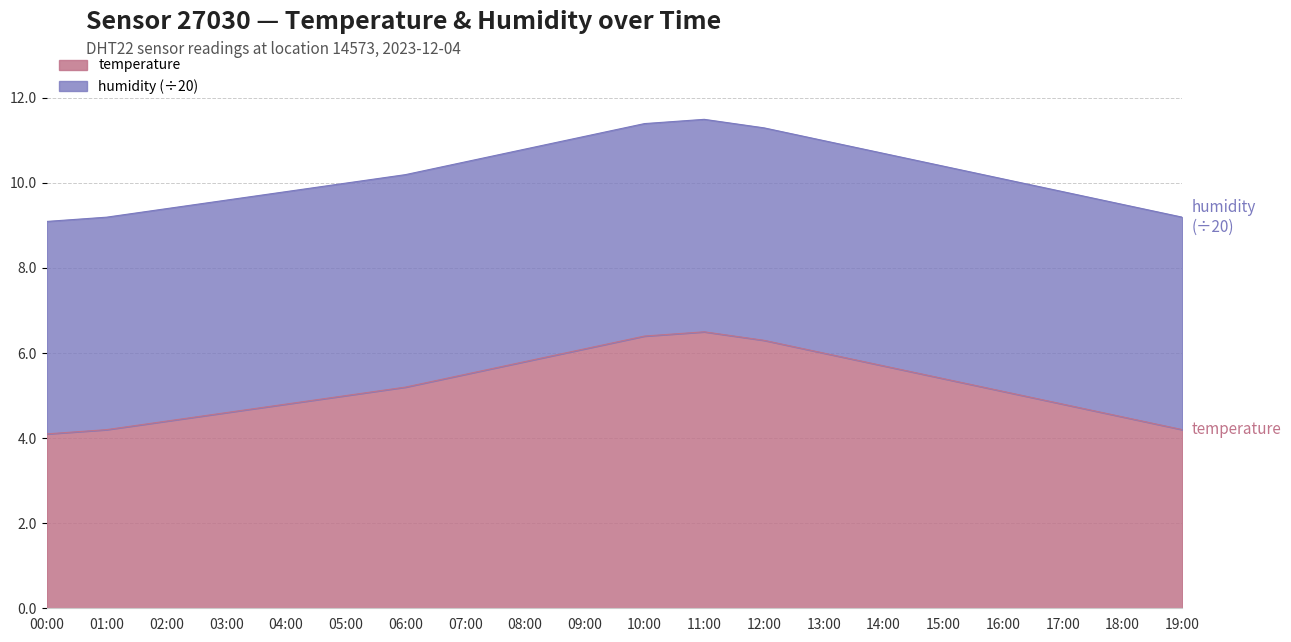

How many lines are shown in the chart?

2